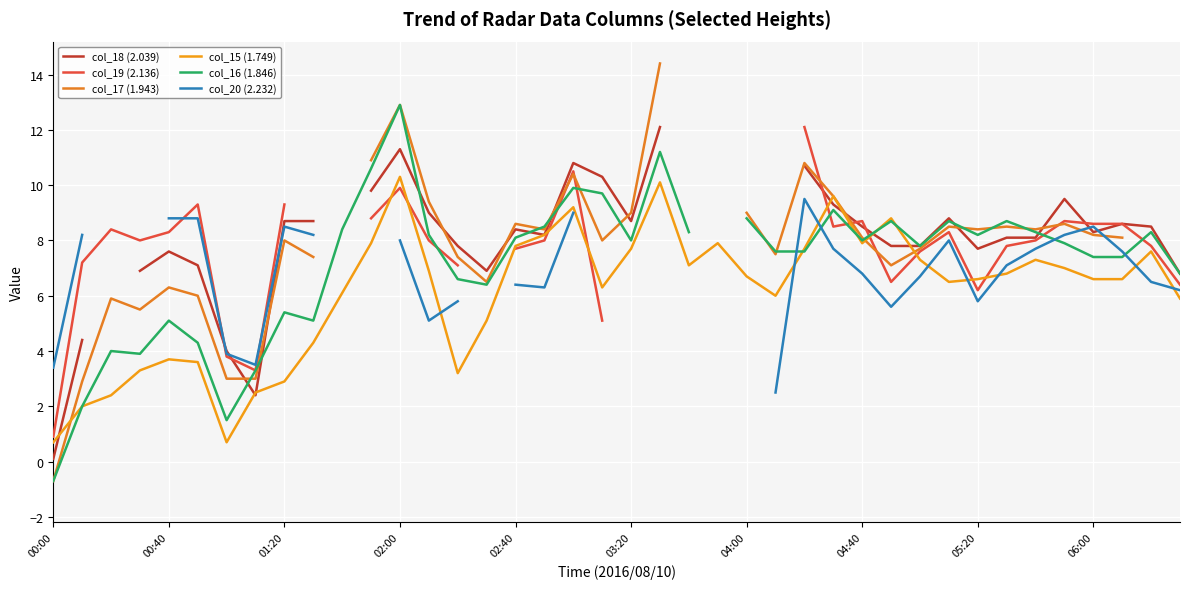

How many data points in col_18 (2.039) are above 8?

22